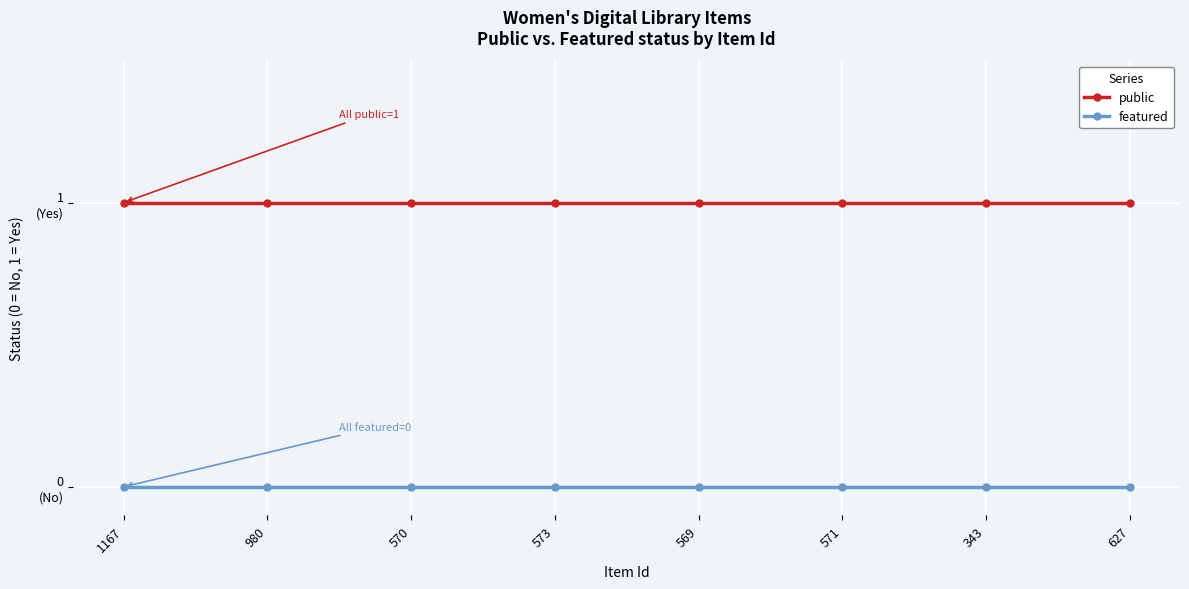

What is the label of the 3rd point from the left?

570